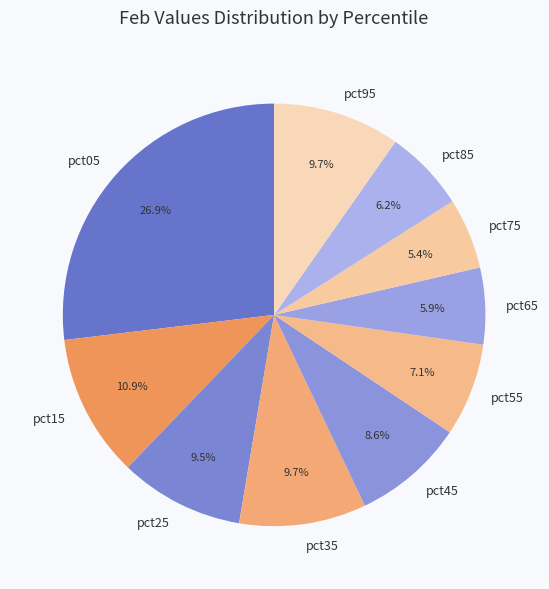

Which has a higher value, pct15 or pct85?

pct15